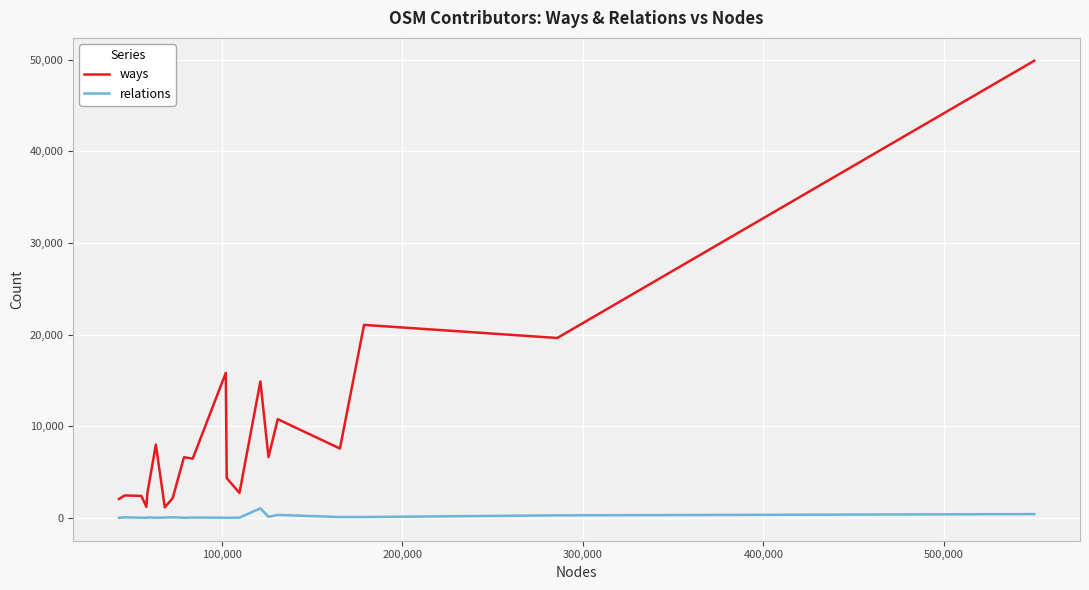

Rank the series by their maximum value, from lowest to highest.

relations, ways